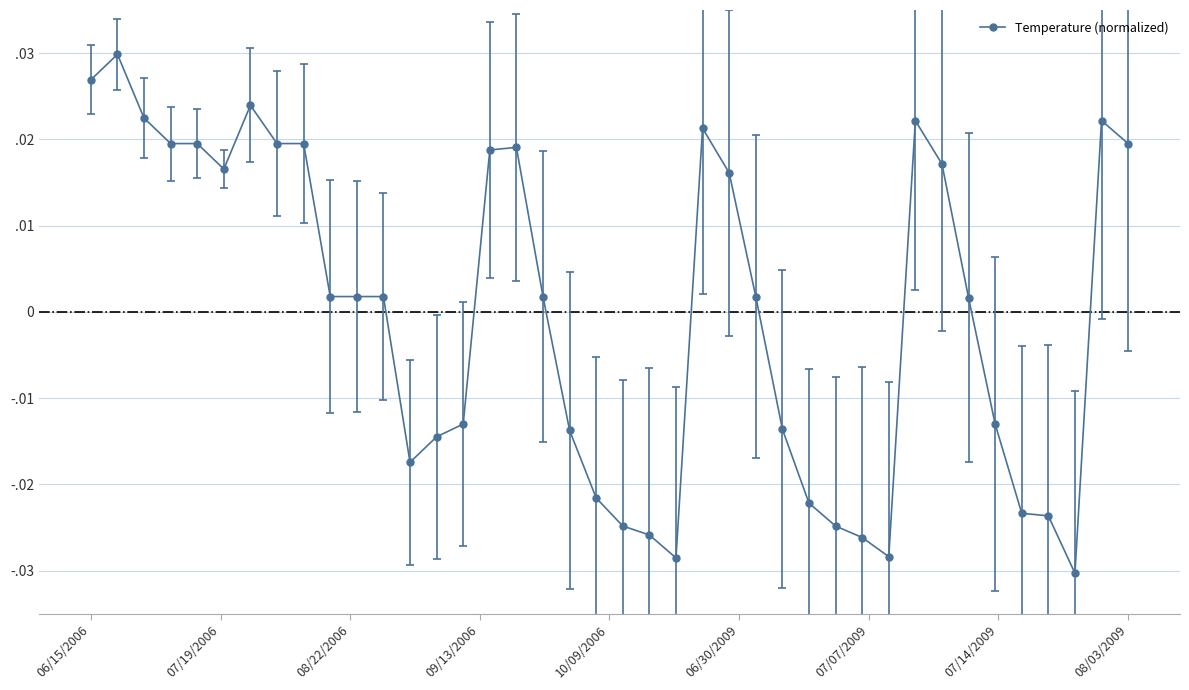

What is the difference between the maximum and second lowest values?

0.1